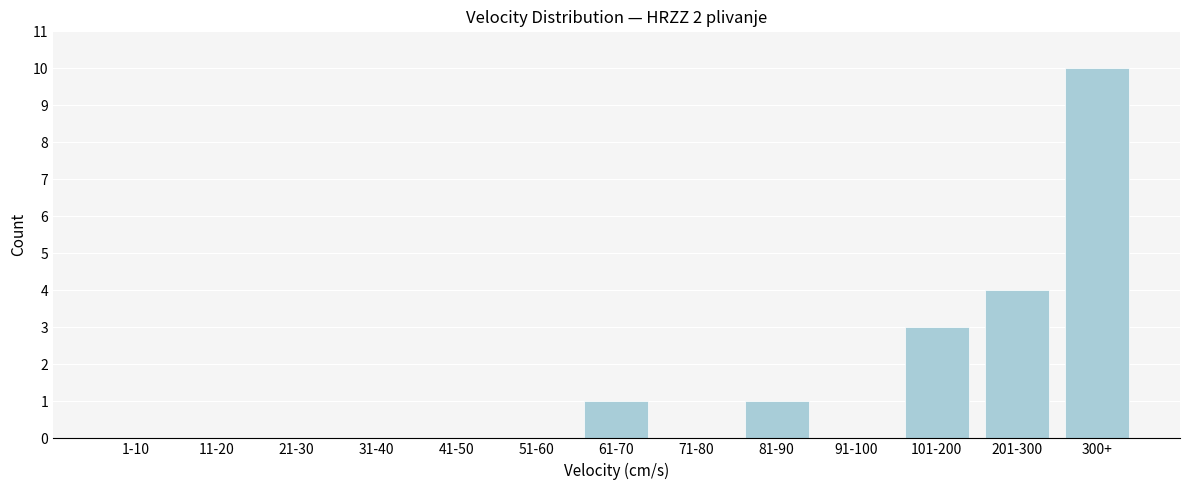

Reading left to right, transcribe all the data shown in this chart.

1-10=0	11-20=0	21-30=0	31-40=0	41-50=0	51-60=0	61-70=1	71-80=0	81-90=1	91-100=0	101-200=3	201-300=4	300+=10